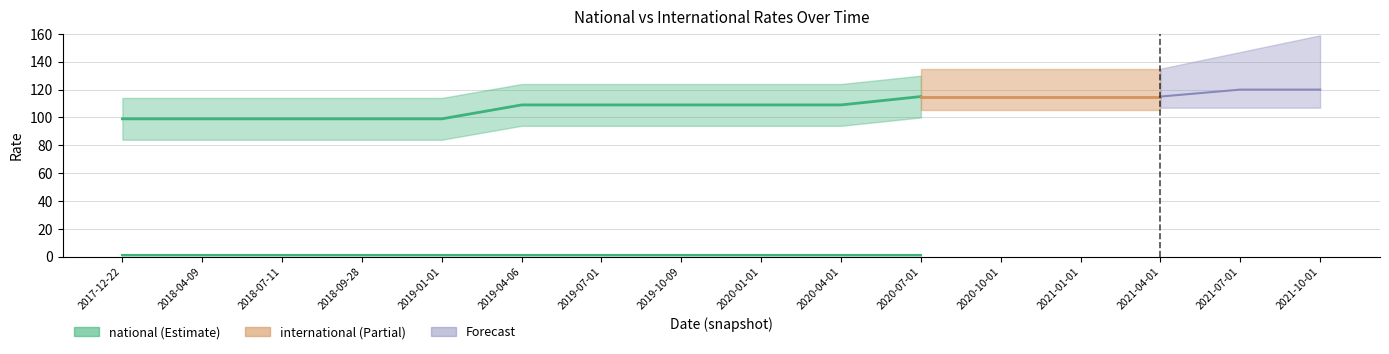

How many series are shown in this chart?

2